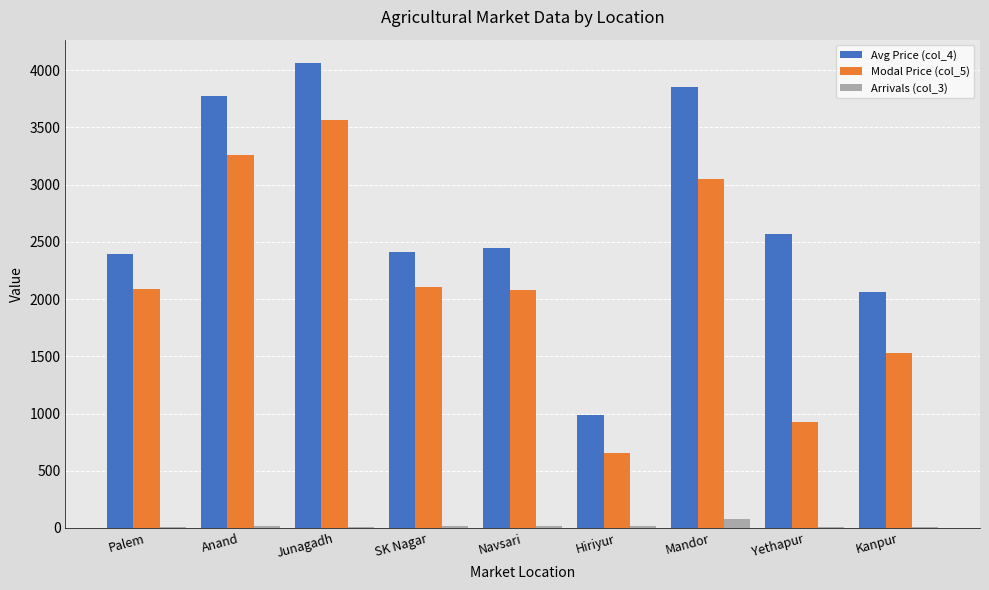

At which label does Arrivals (col_3) reach its peak?

Mandor